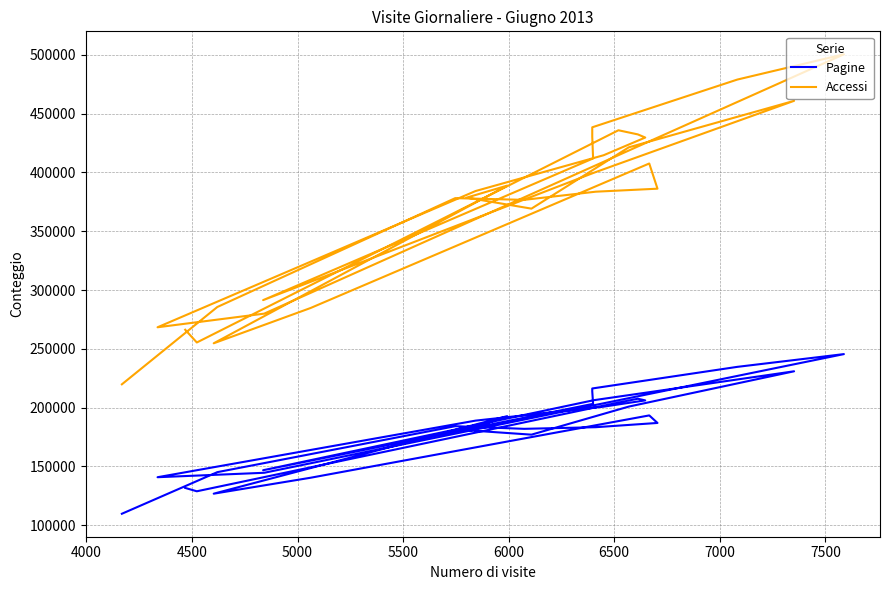

What are all the series names shown in the legend?

Pagine, Accessi